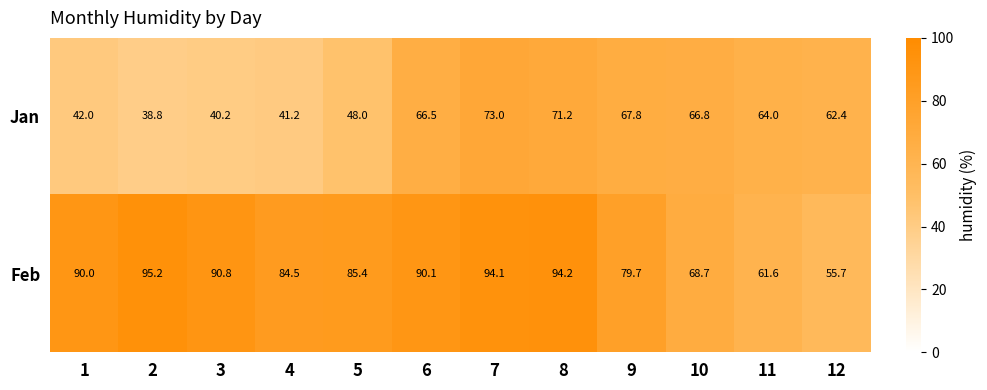

What is the average value of the Jan series?

56.8